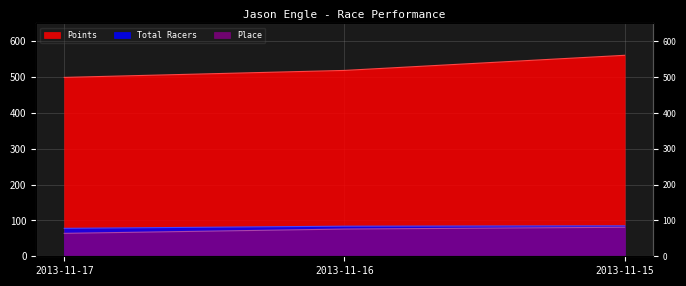

Which series changed the most between 2013-11-16 and 2013-11-15?

Points